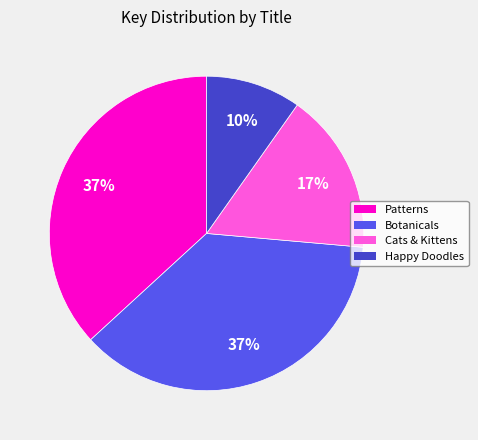

To the nearest percent, what is the average slice percentage?

25%